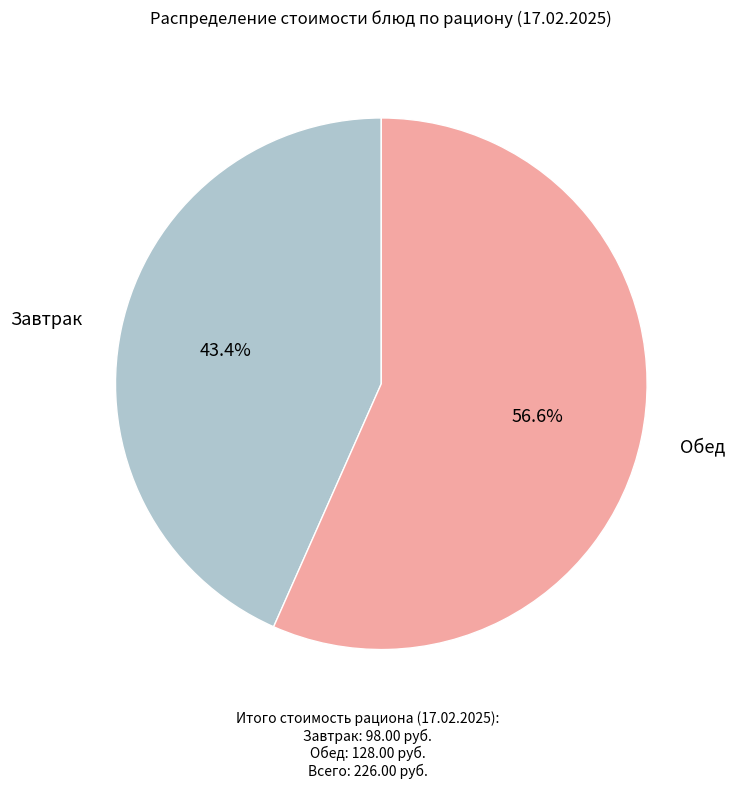

How many slices are in this pie chart?

2